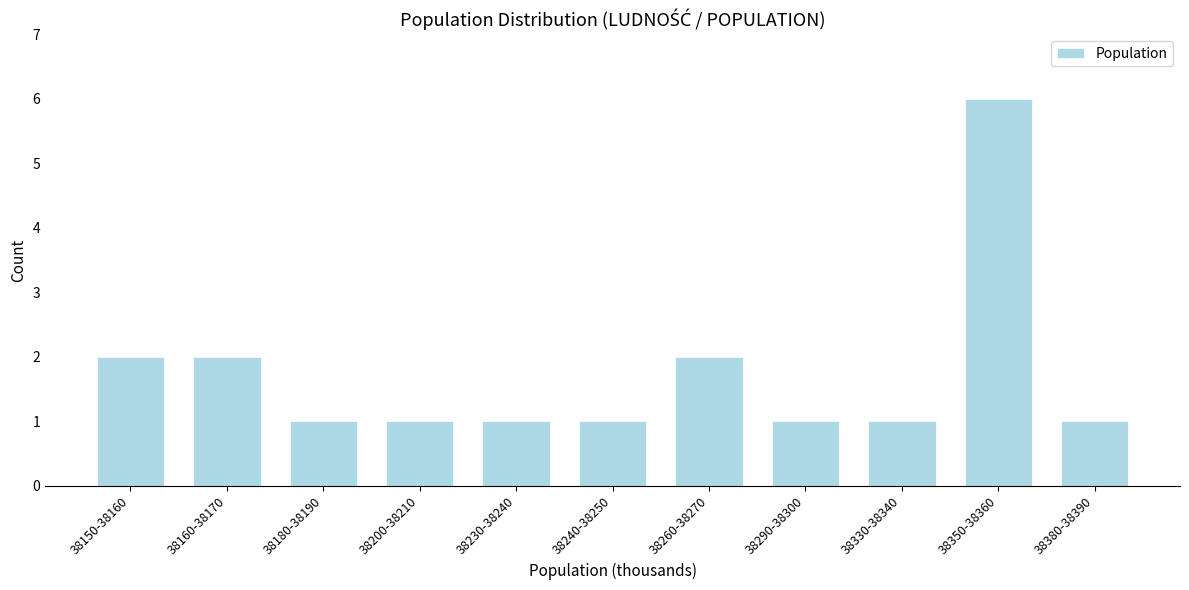

Reading right to left, list all the values displayed in this chart.

38380-38390=1	38350-38360=6	38330-38340=1	38290-38300=1	38260-38270=2	38240-38250=1	38230-38240=1	38200-38210=1	38180-38190=1	38160-38170=2	38150-38160=2